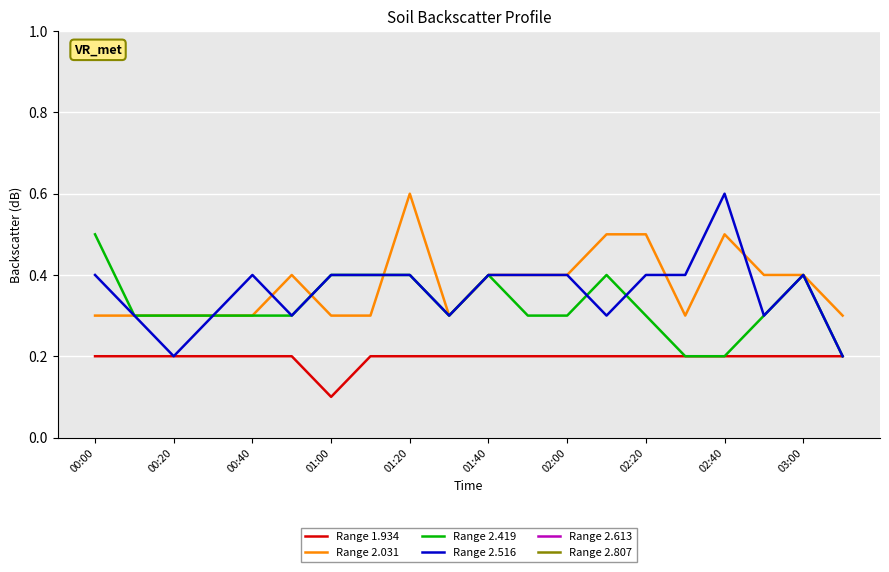

True or false: Range 2.516 has a value of 0.7 at 01:20.

False